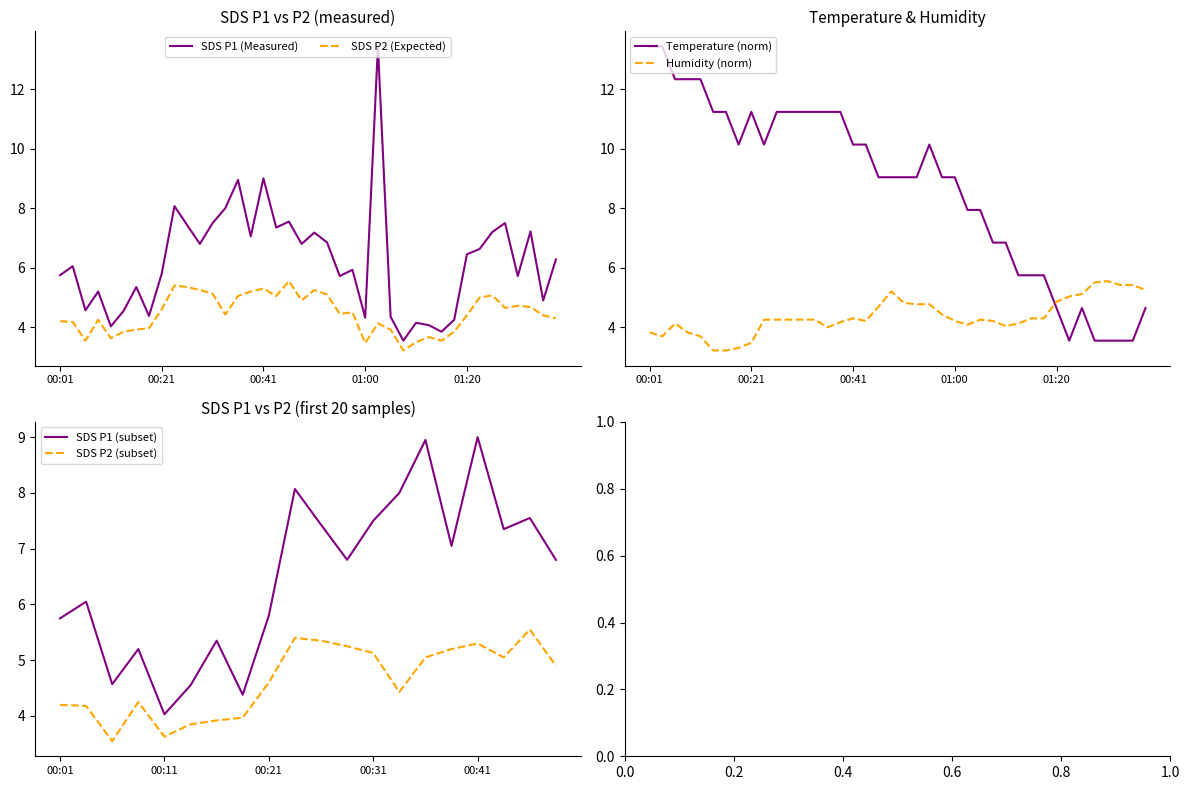

Between 00:53 and 01:25, which series saw the biggest shift?

Temp